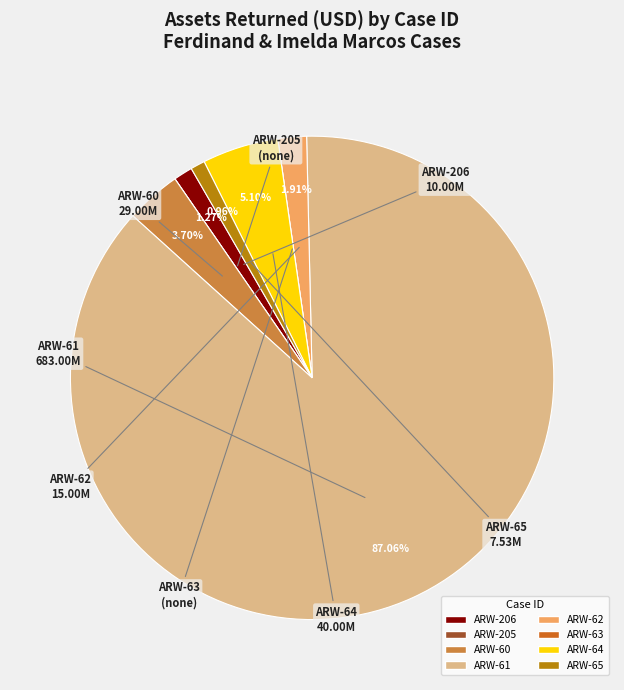

What percentage is the ARW-206 slice, to the nearest percent?

1%